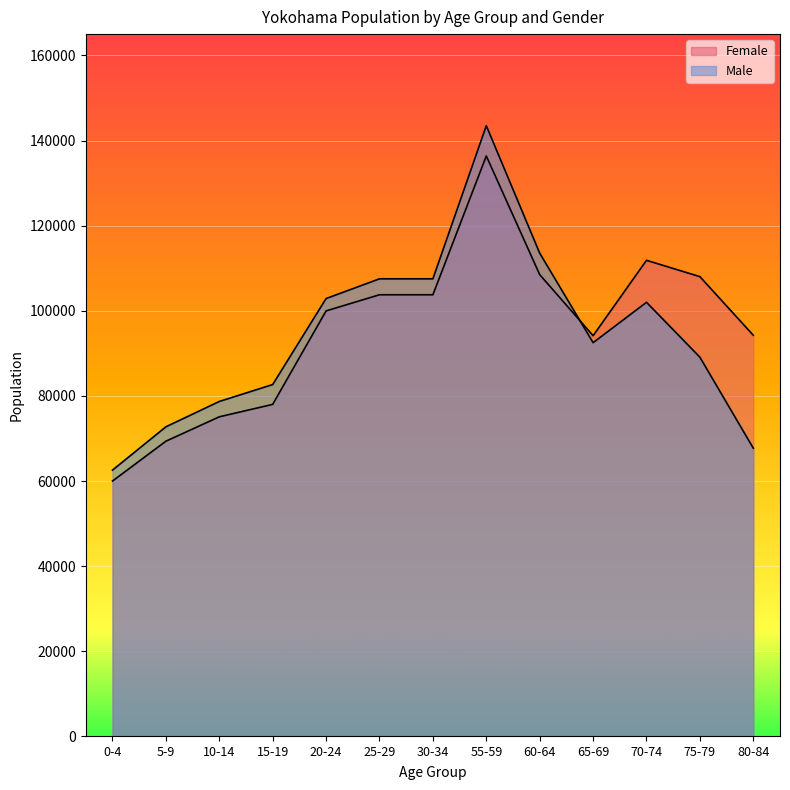

What is the minimum value for Male?

62558